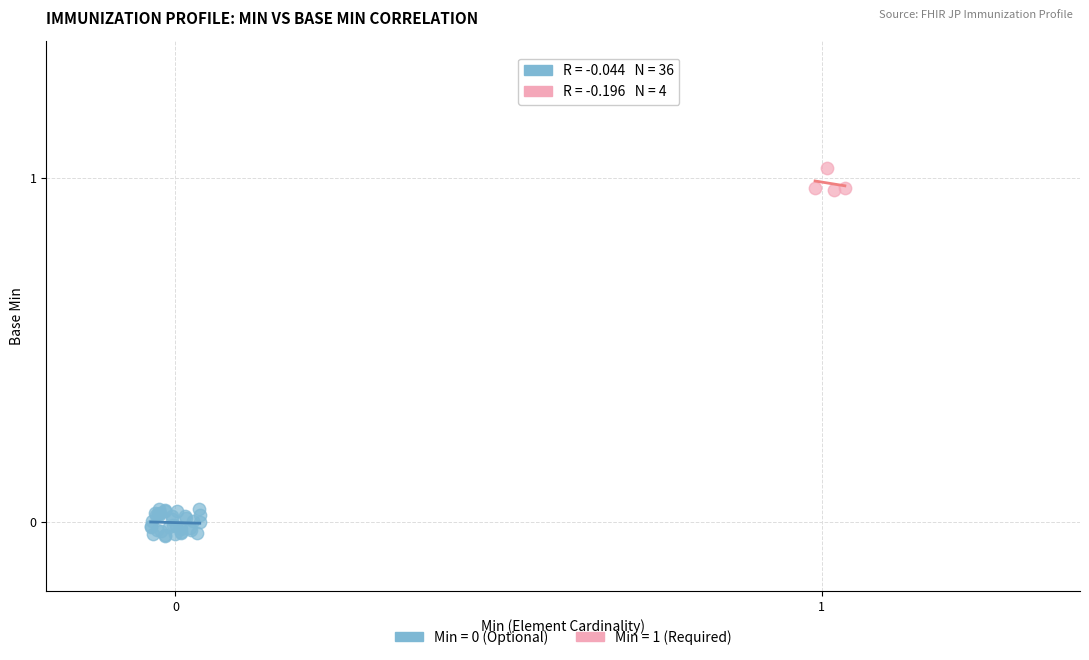

Which series reaches the maximum Y coordinate?

Min = 1 (Required)